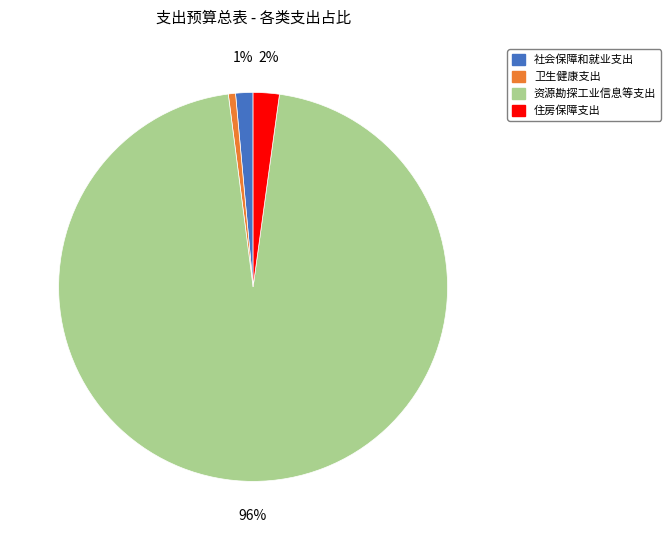

Is it true that 社会保障和就业支出 is 11% of the pie?

False